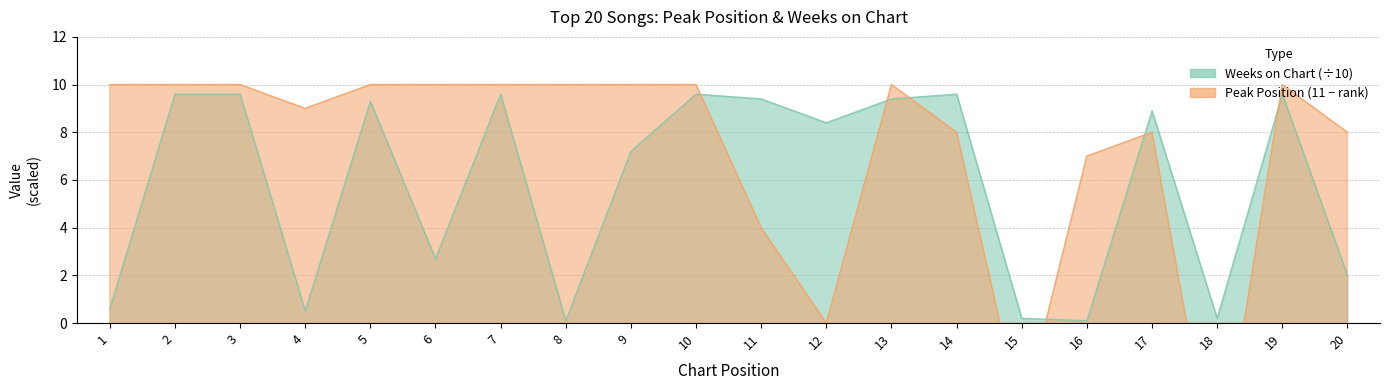

Between 7 and 16, which series saw the biggest shift?

Weeks on Chart